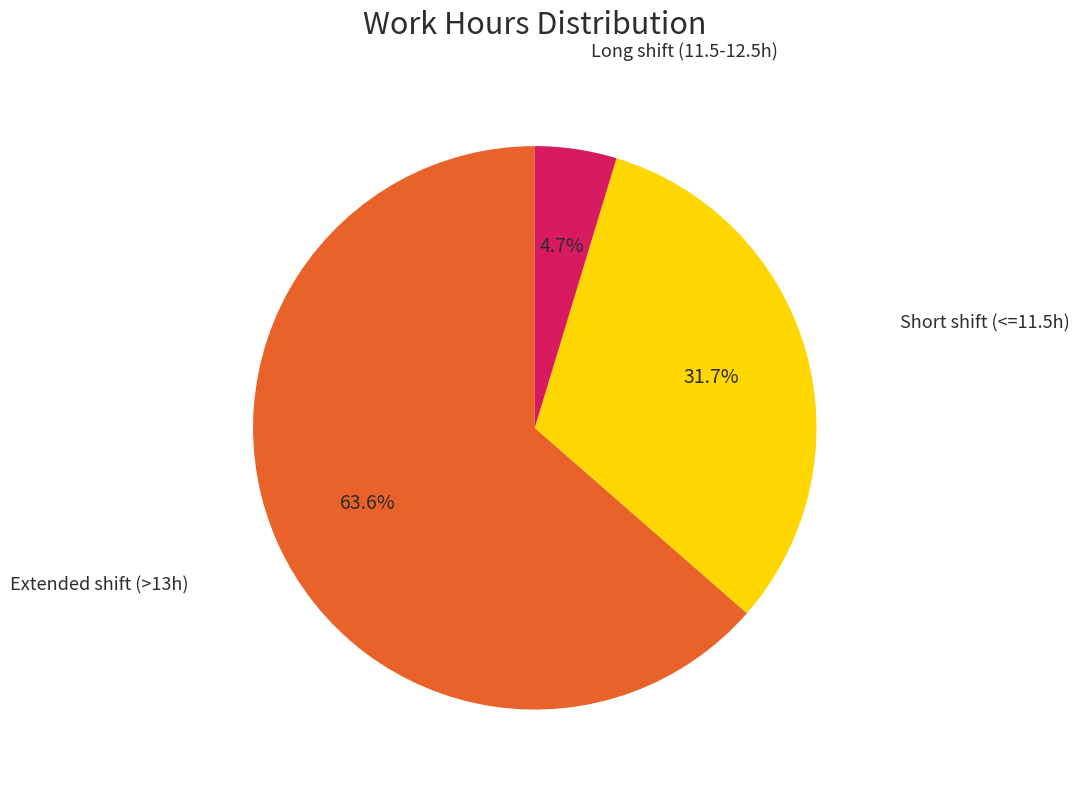

Is there any slice that represents more than half of the pie?

Yes